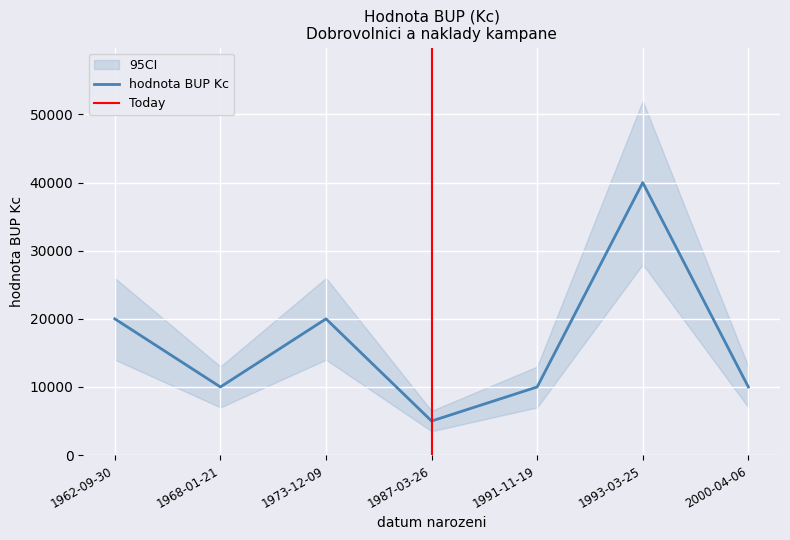

True or false: there are more than 0 points higher than both neighbors.

True